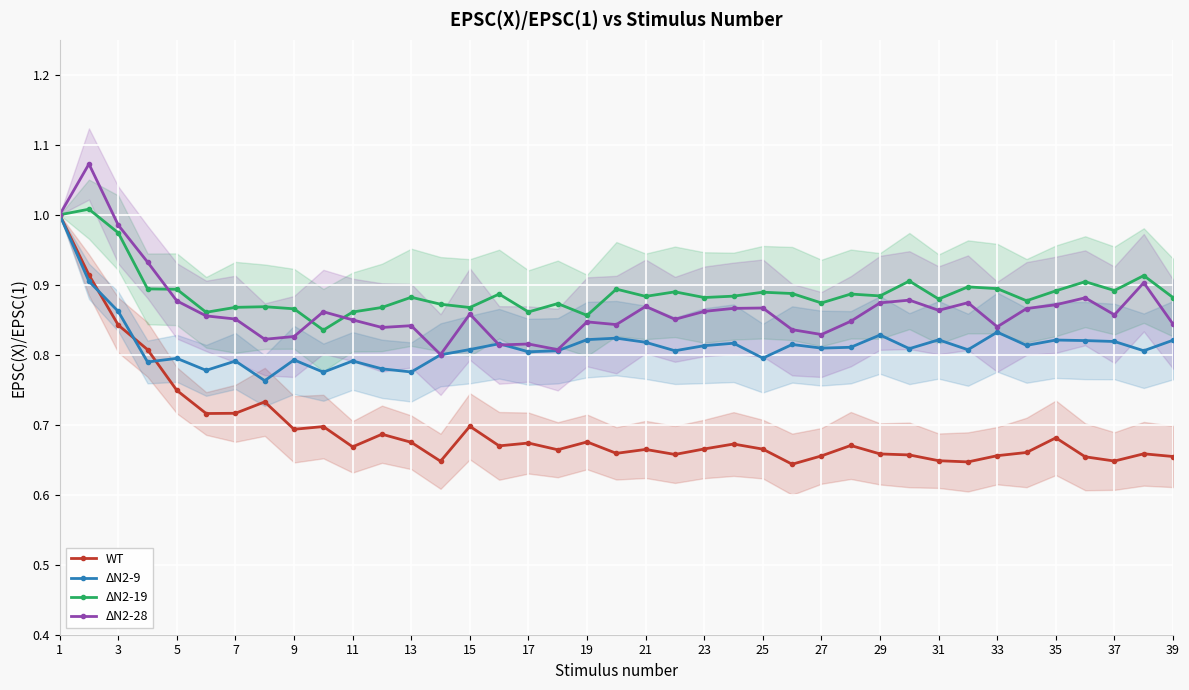

True or false: ΔN2-19 has a value of 1.2 at 35.

False